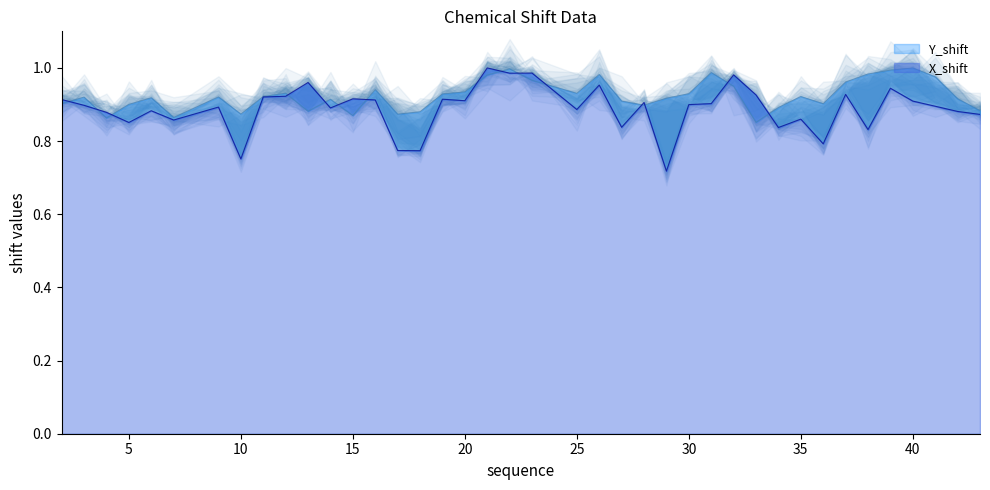

What is the difference between the maximum and minimum values in the X_shift series?

0.3